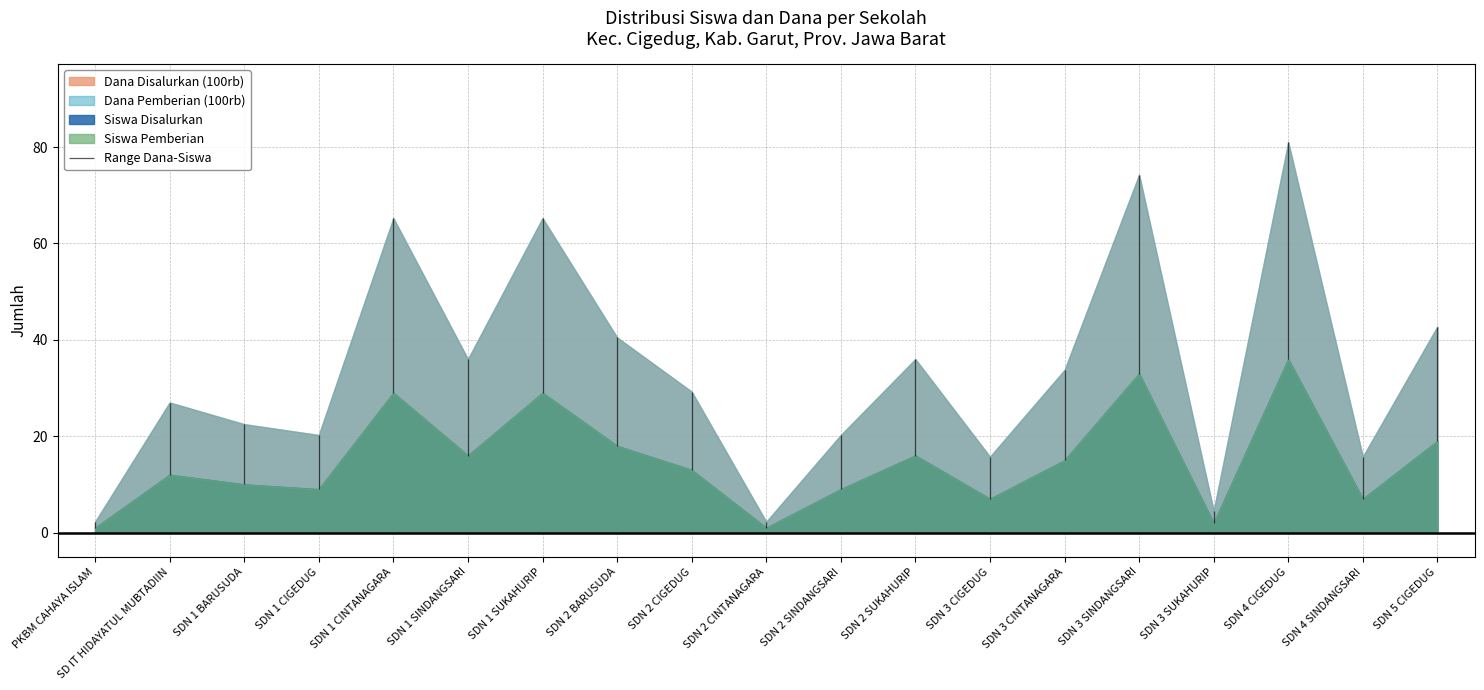

What is the lowest value of the Siswa Pemberian series?

1.0